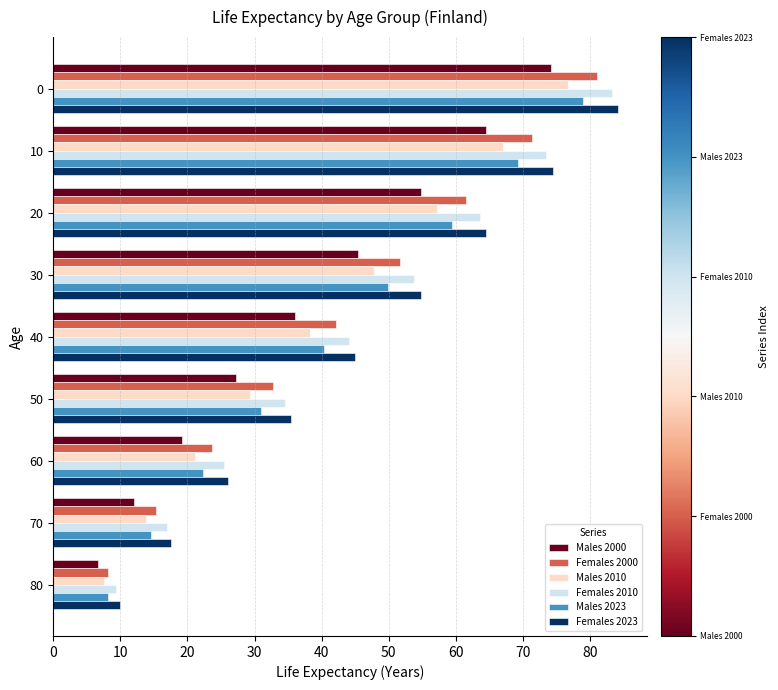

Where is Males 2010 nearest to the value 42?

40